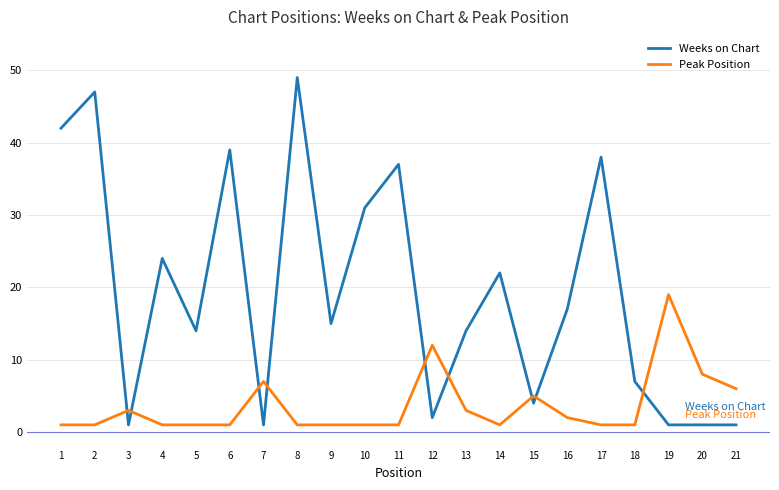

List the series in order of their peak value, lowest first.

Peak Position, Weeks on Chart